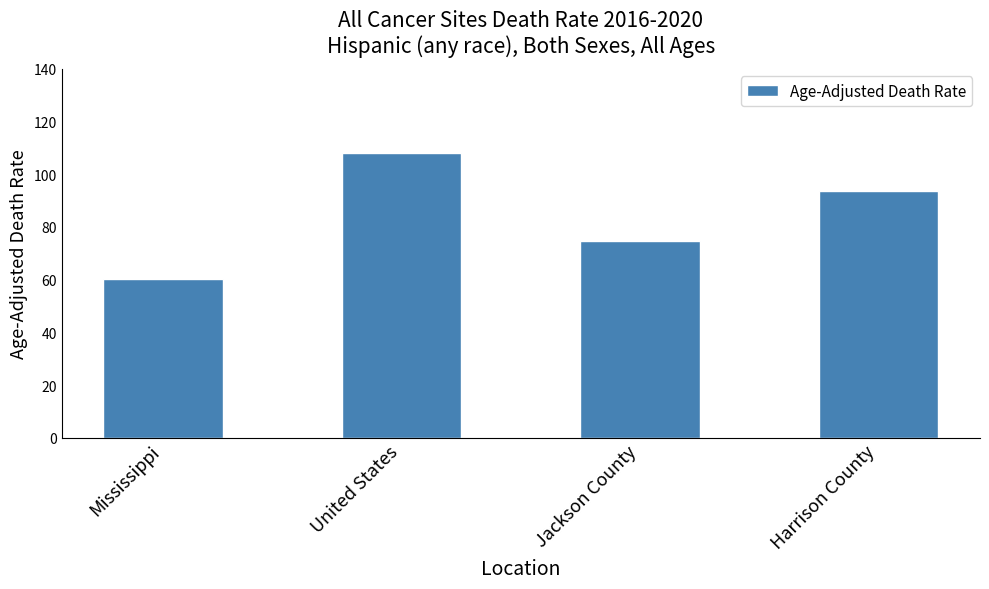

What value does the data have at Mississippi?

60.2